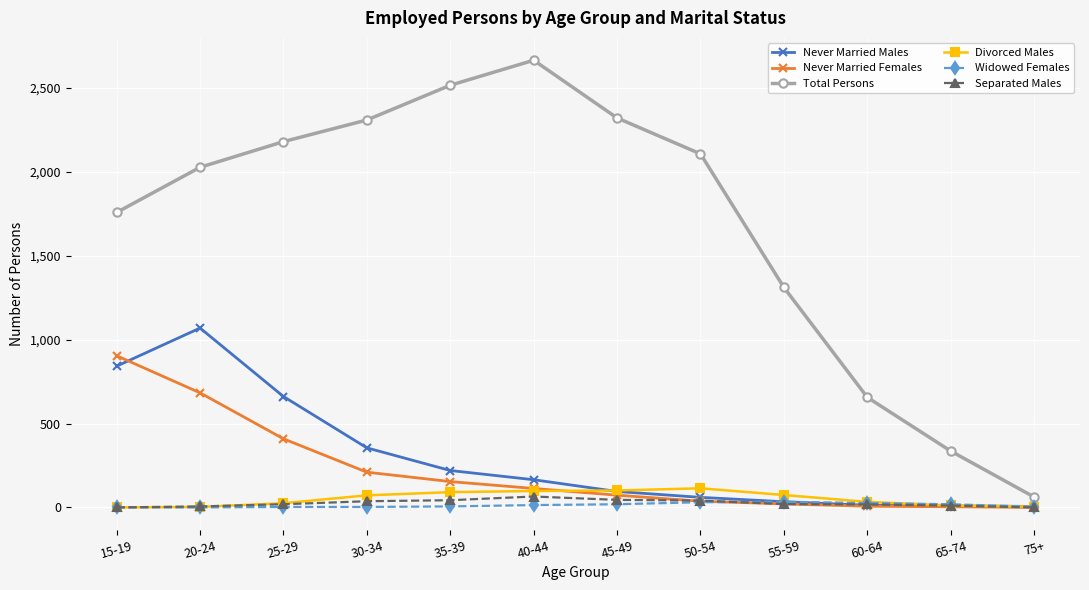

True or false: Never Married Males has a value of 132 at 30-34.

False